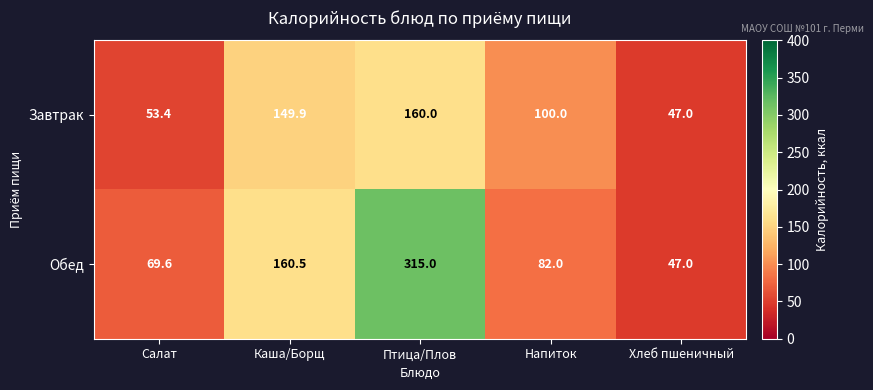

What is the total value across all series at Птица/Плов?

475.0